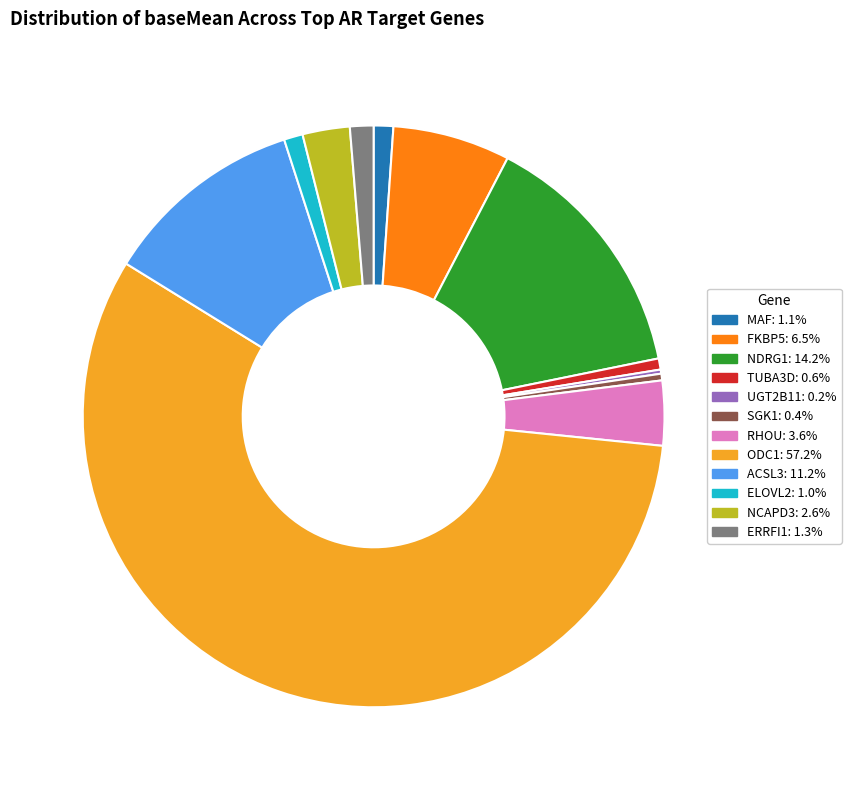

Approximately how many times larger is the value at ACSL3 compared to ERRFI1?

8.6